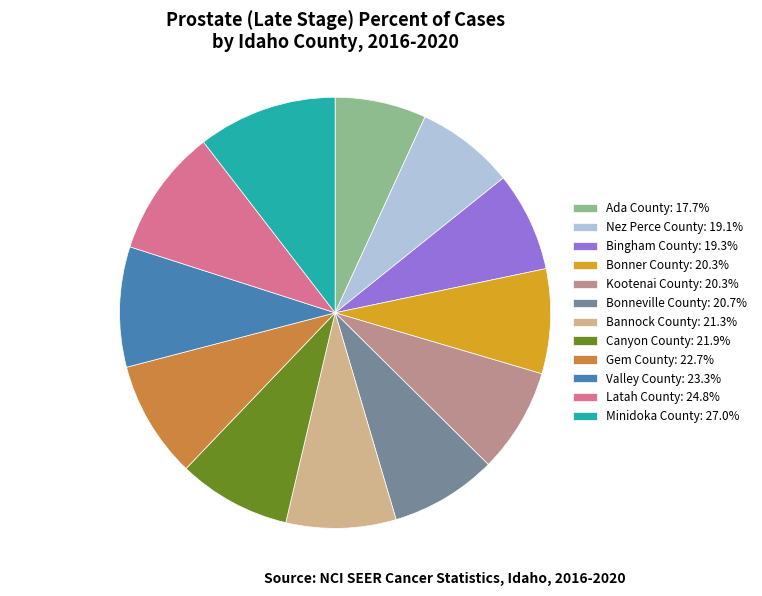

Is there any slice that represents more than half of the pie?

No